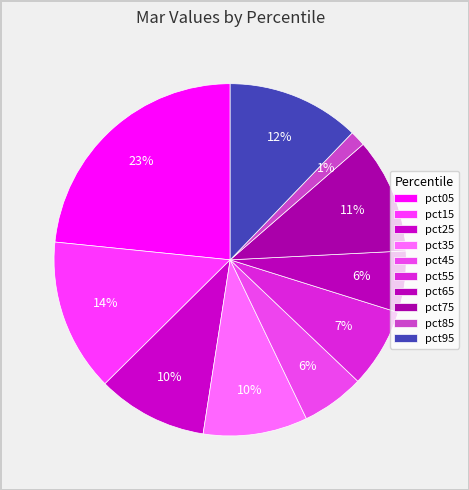

What percentage is the pct05 slice, to the nearest percent?

23%